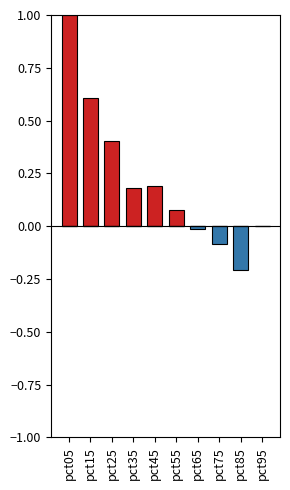

At which category is the sum across all series the highest?

pct05